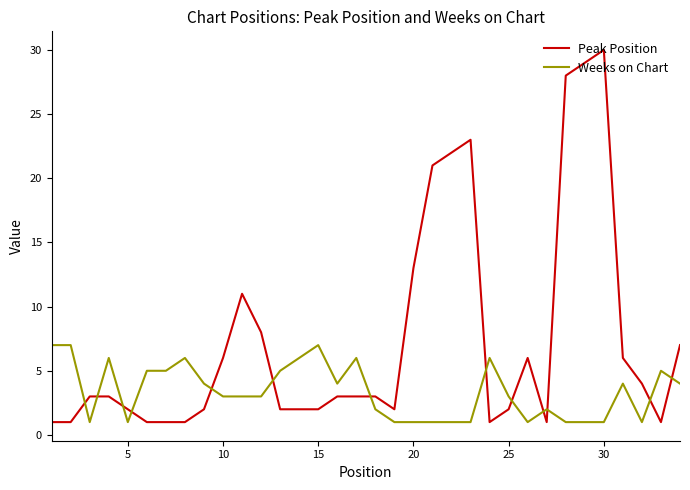

List the series in order of their overall mean, lowest first.

Weeks on Chart, Peak Position